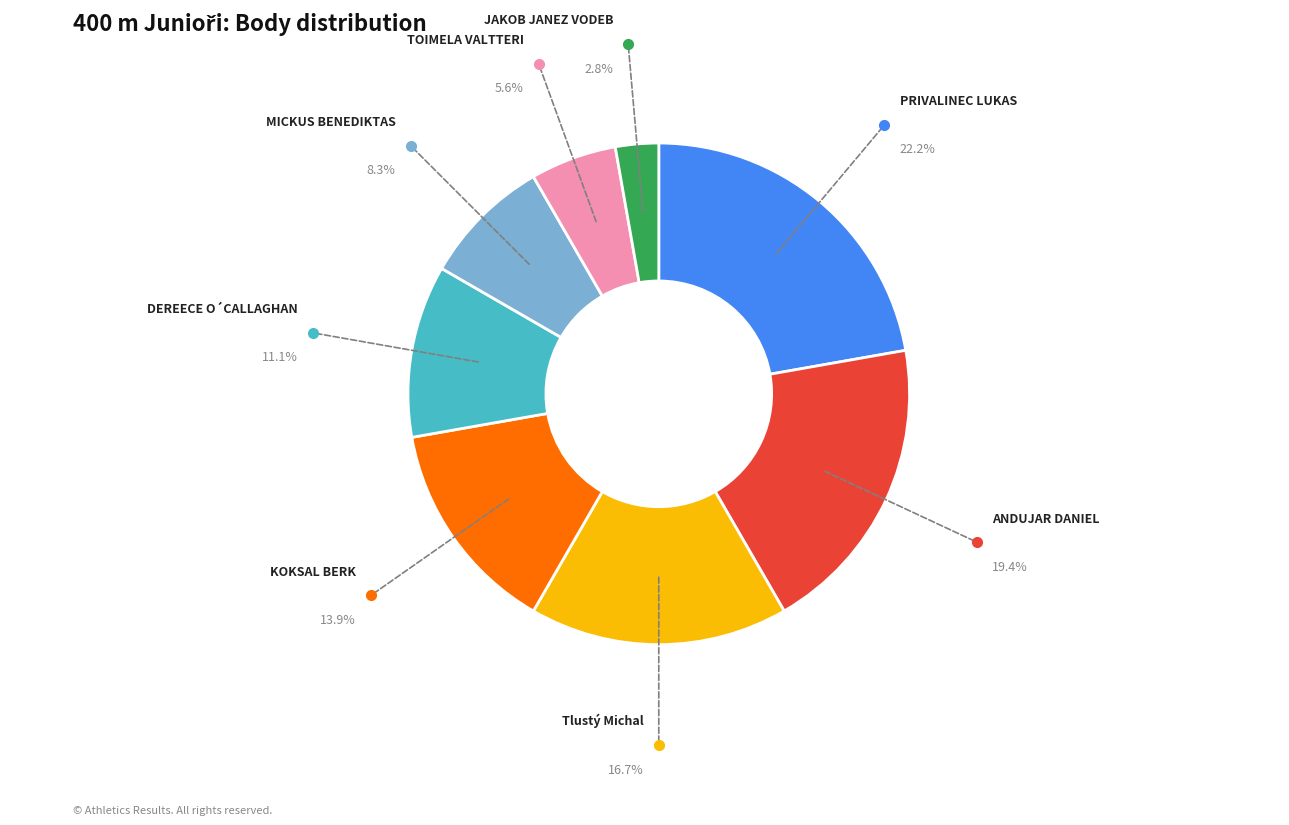

Does any single category account for the majority?

No